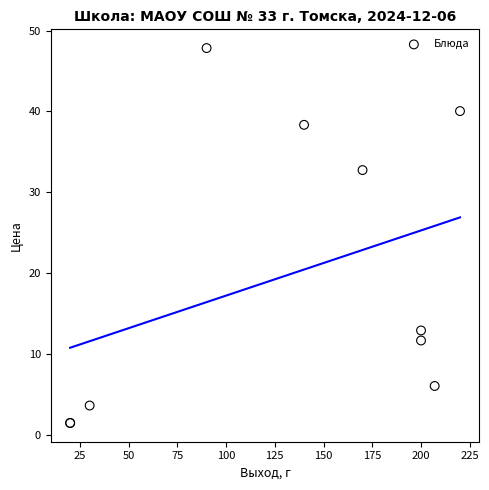

What Y value in the scatter plot is closest to 24?

32.7